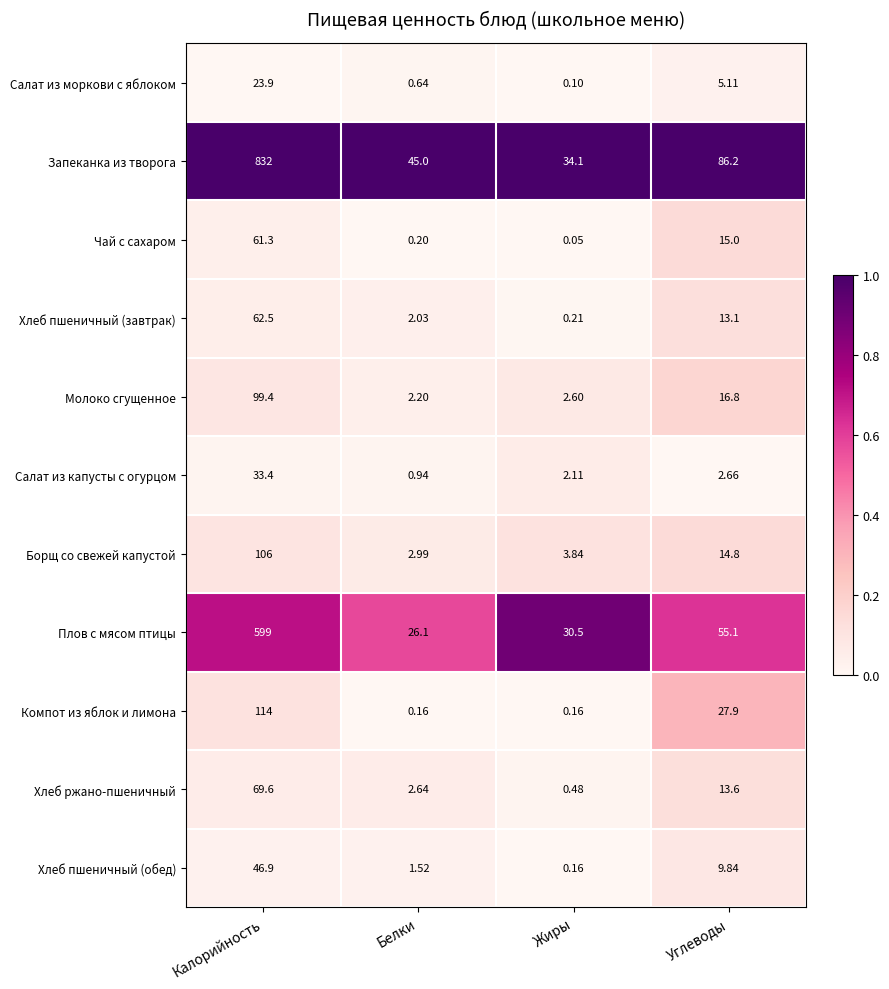

Where is Плов с мясом птицы nearest to the value 312?

Углеводы